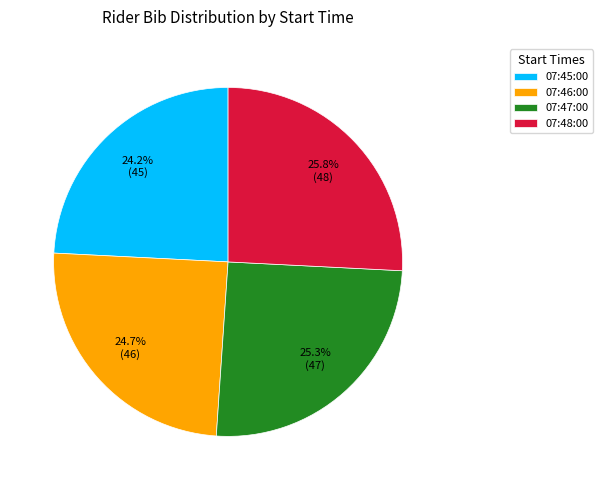

True or false: 07:48:00 accounts for 18% of the total.

False